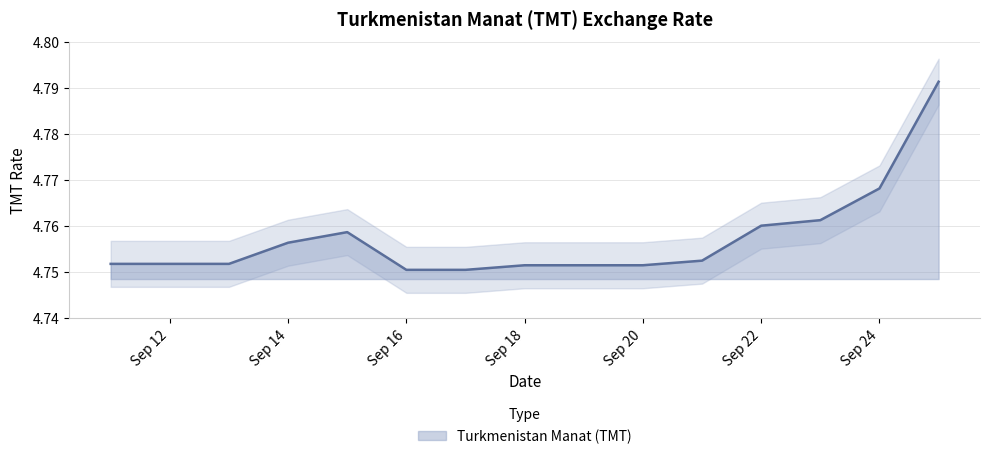

Rank the categories by value from highest to lowest.

2020-09-25, 2020-09-24, 2020-09-23, 2020-09-22, 2020-09-15, 2020-09-14, 2020-09-21, 2020-09-11, 2020-09-12, 2020-09-13, 2020-09-18, 2020-09-19, 2020-09-20, 2020-09-16, 2020-09-17